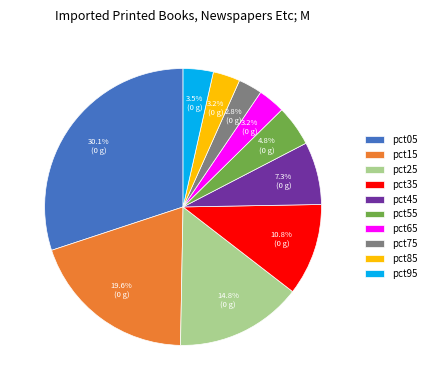

True or false: pct95 accounts for 11% of the total.

False